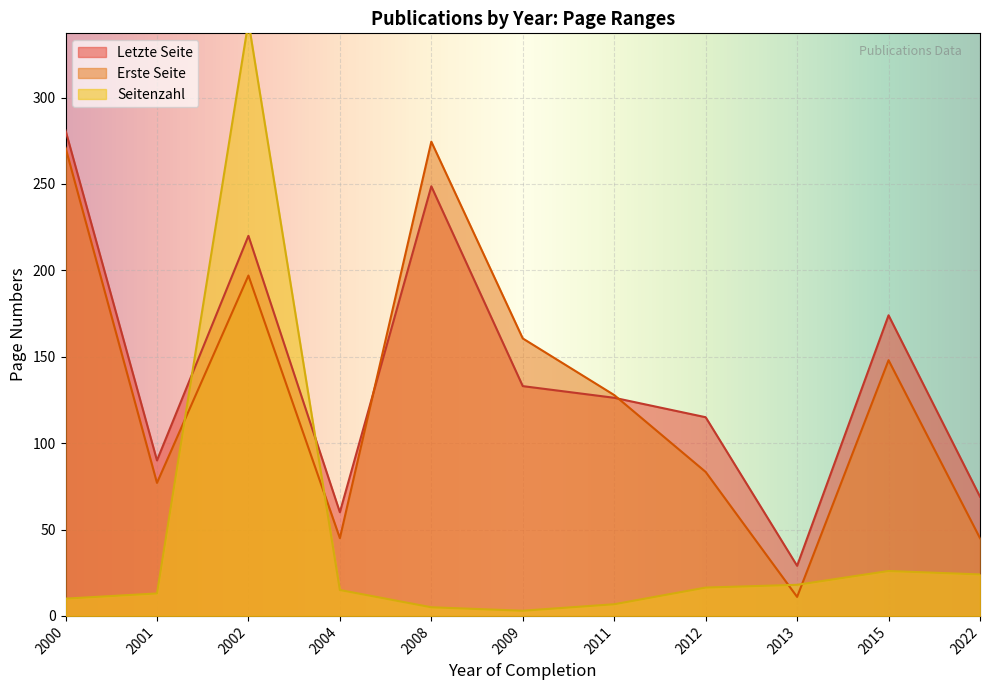

Between which two adjacent categories do Erste Seite and Letzte Seite first intersect?

2004 and 2008